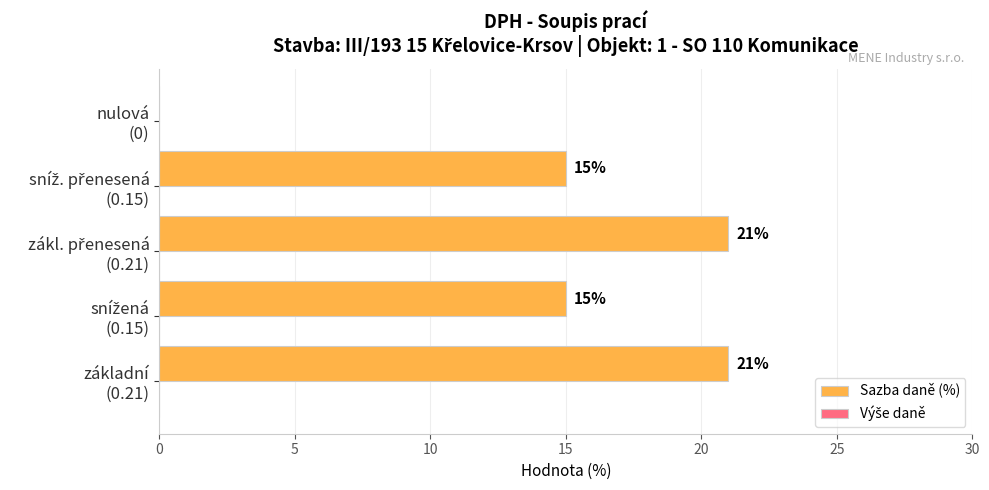

What is the sum of all values?

72